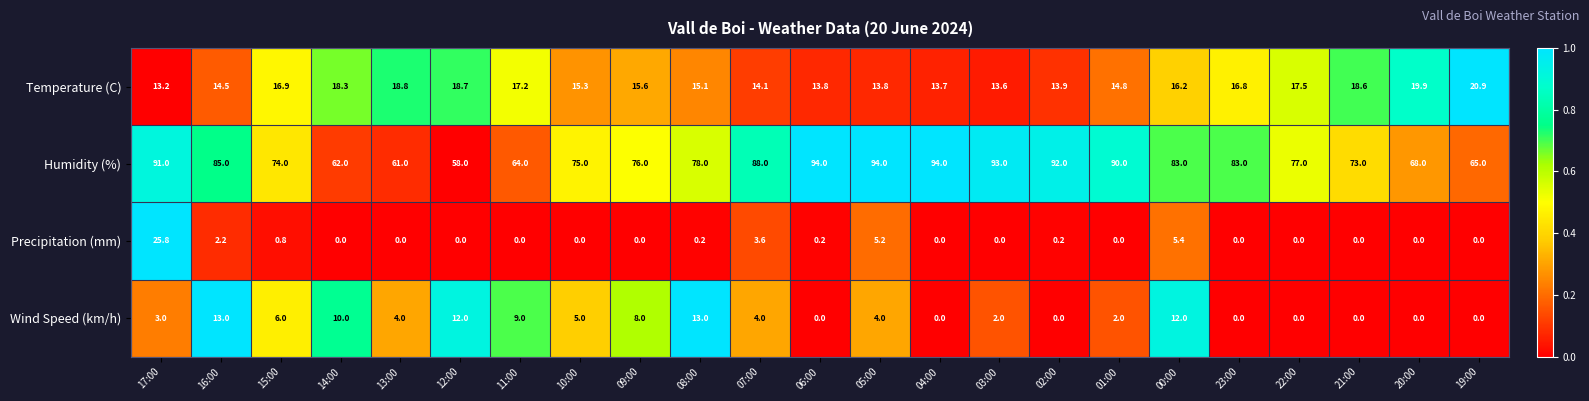

Rank the series by their maximum value, from highest to lowest.

Humidity (%), Precipitation (mm), Temperature (C), Wind Speed (km/h)